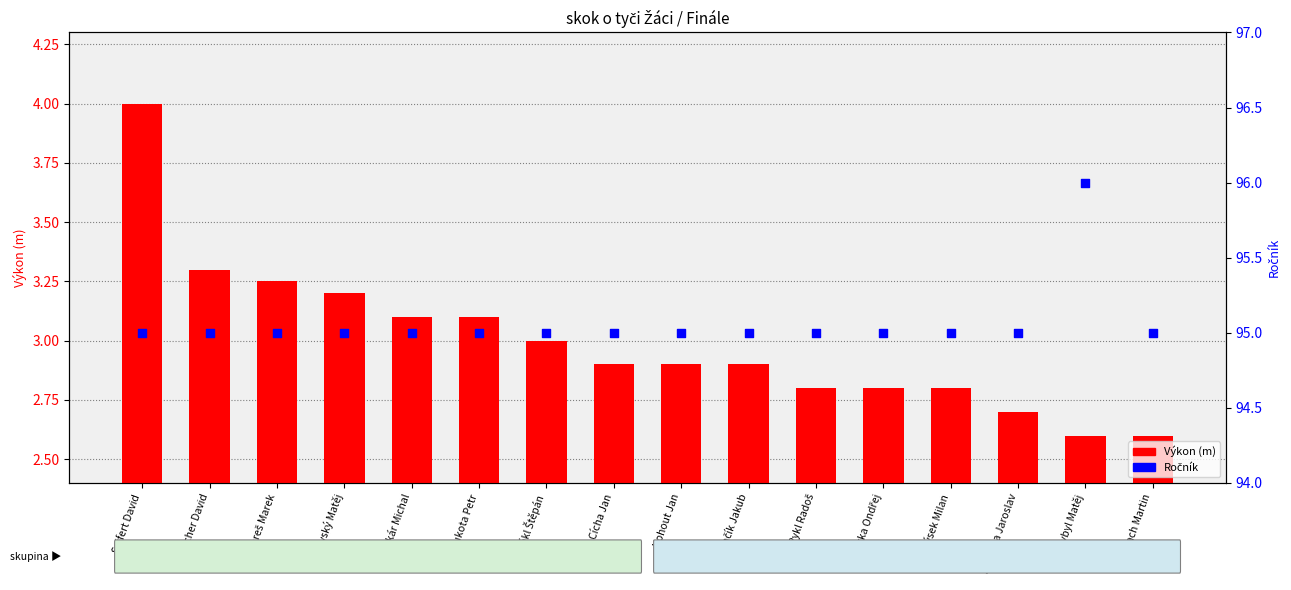

Is the value of Ročník at Kaděrka Ondřej greater than the value of Výkon (m) at Fischer David?

Yes